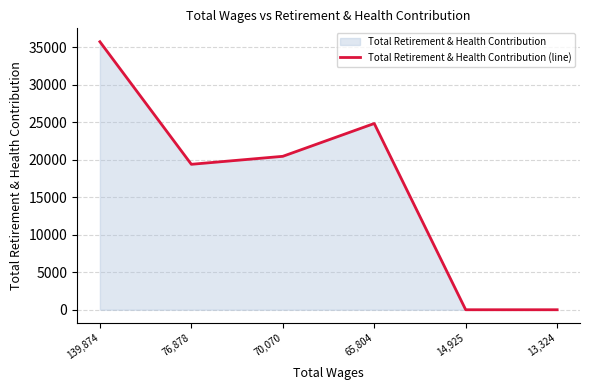

How many data points are less than 20458?

3